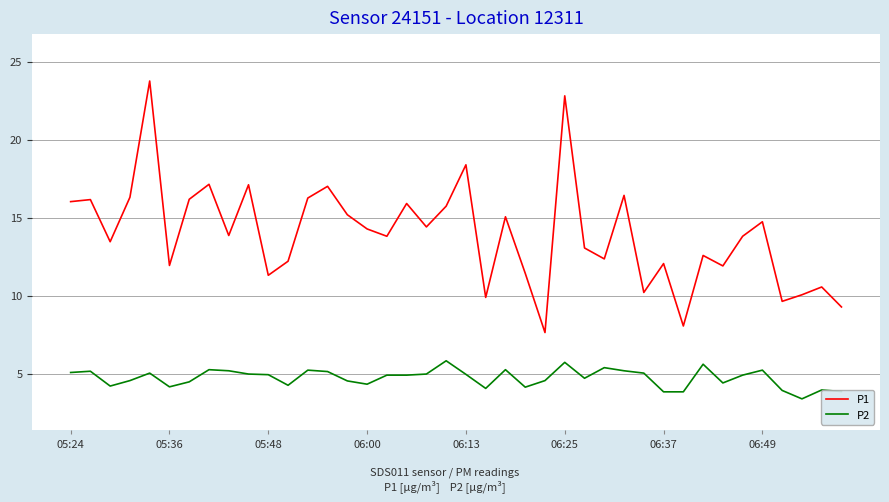

How many interior local valleys does the P1 series have?

13